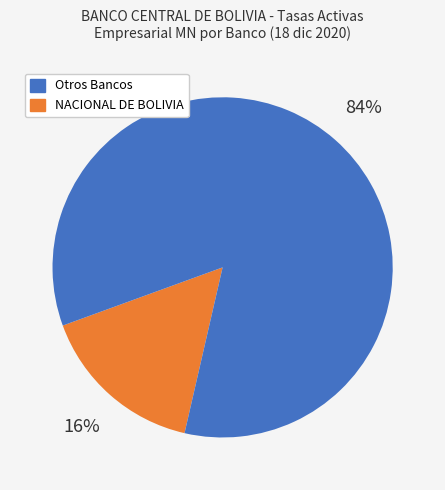

Is there any slice that represents more than half of the pie?

Yes